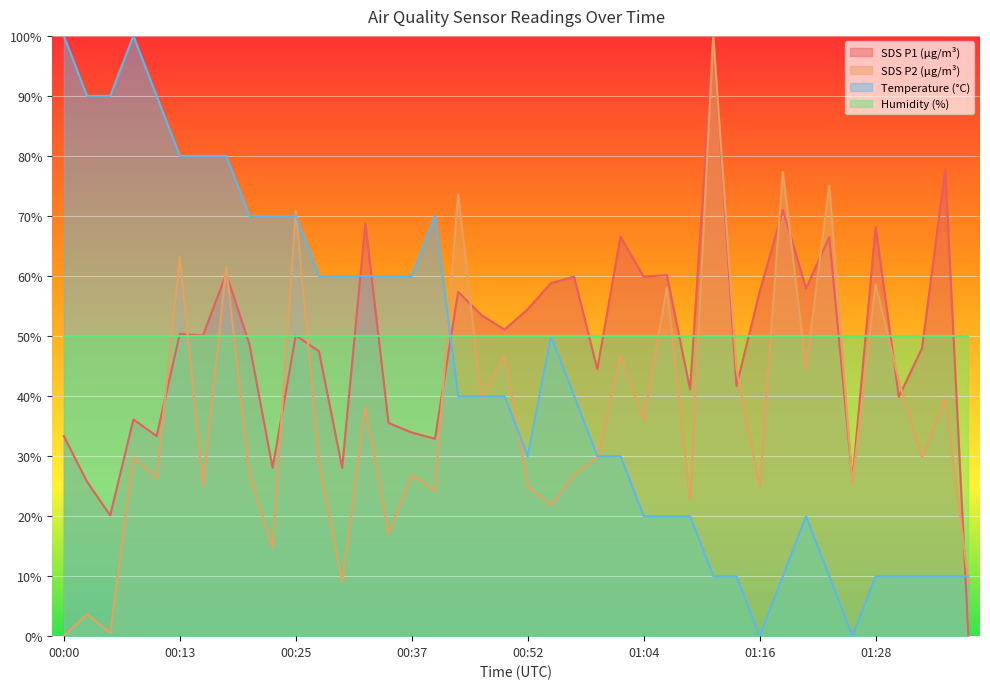

The value of SDS_P1 at 00:17 is 19.5. True or false?

False